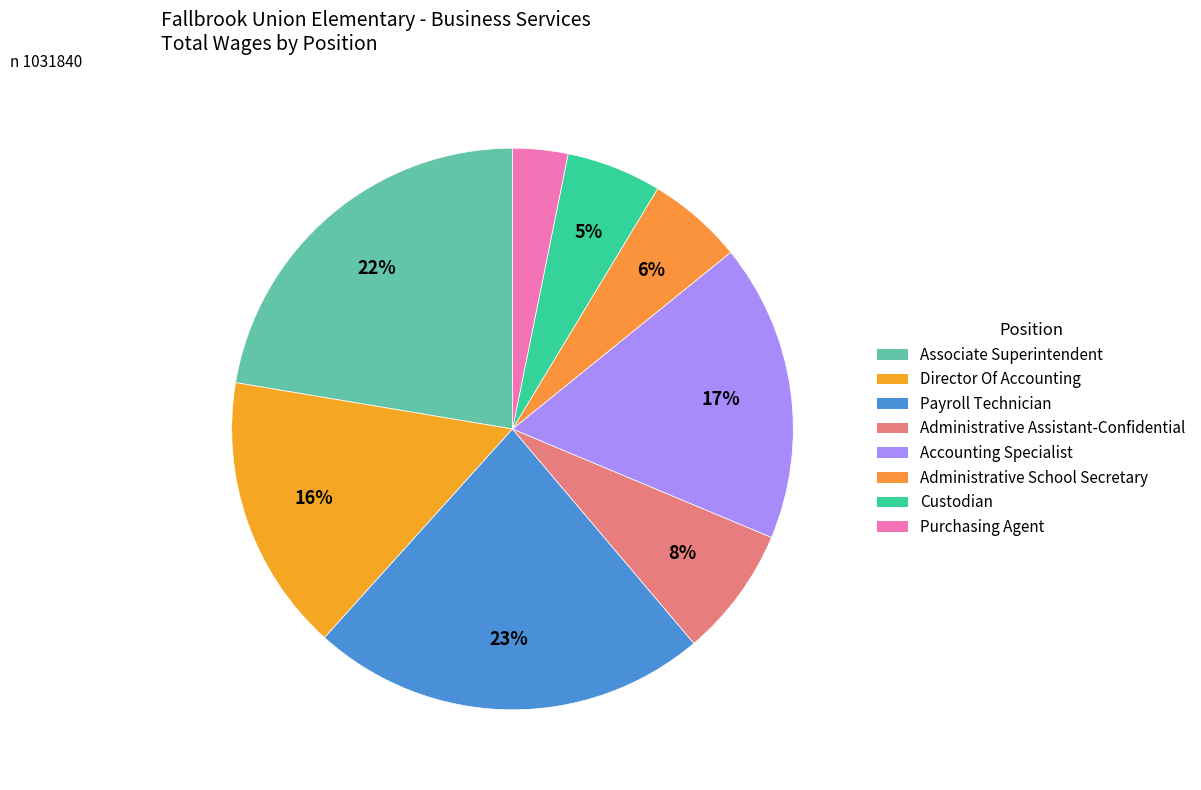

The Administrative Assistant-Confidential slice represents 8% of the pie. True or false?

True